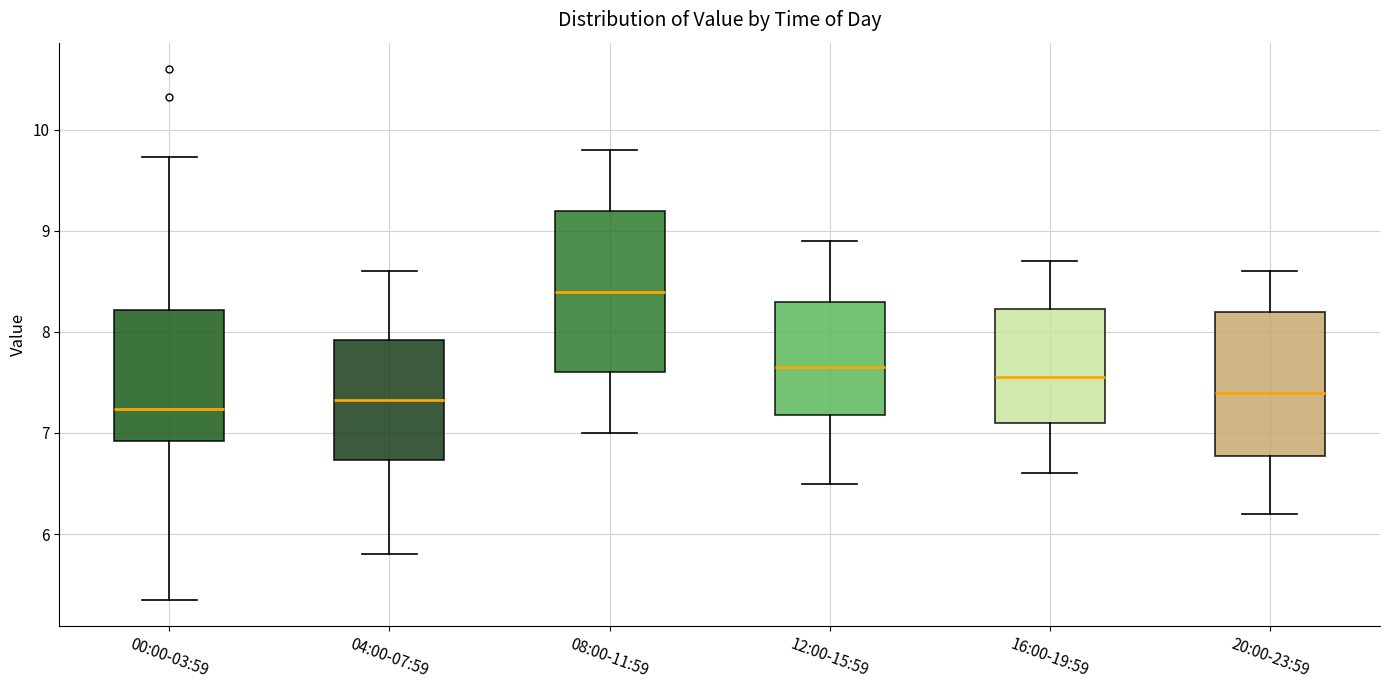

Which box is the tallest, from its lower edge to its upper edge?

08:00-11:59